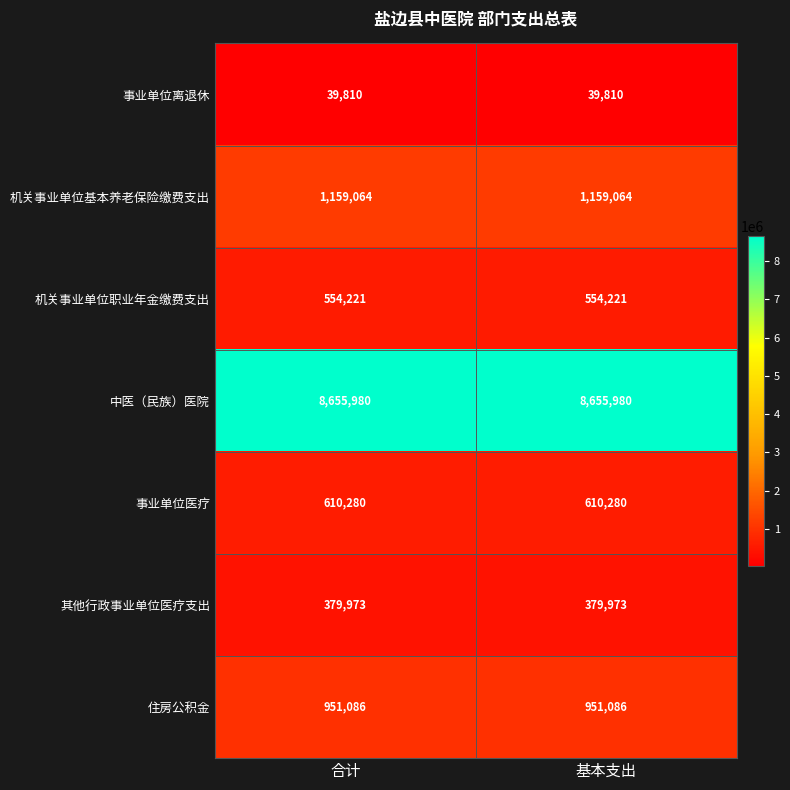

Which series has the largest total across all categories?

中医（民族）医院